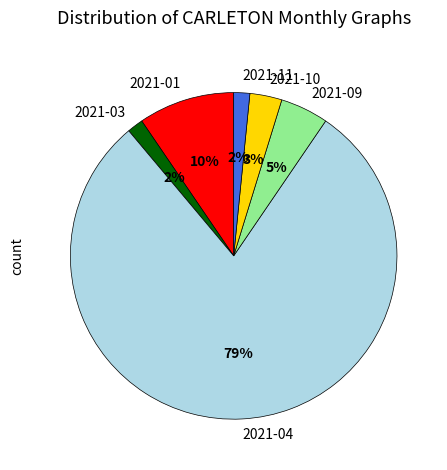

Which slice is the largest?

2021-04